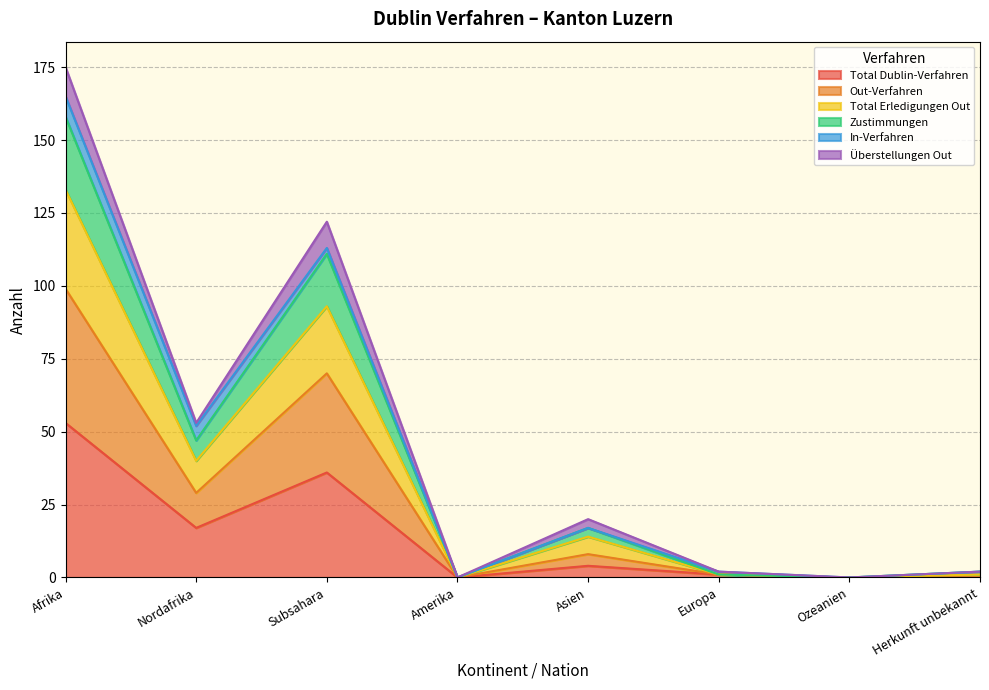

The Total Dublin-Verfahren series shows 25 at Herkunft unbekannt. True or false?

False